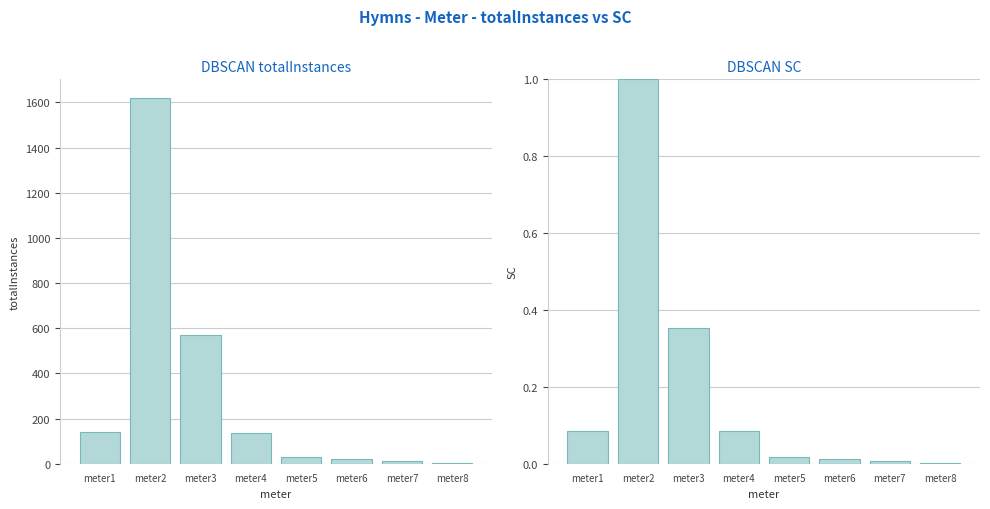

What is the approximate value of totalInstances (normalized) at meter2?

1.0